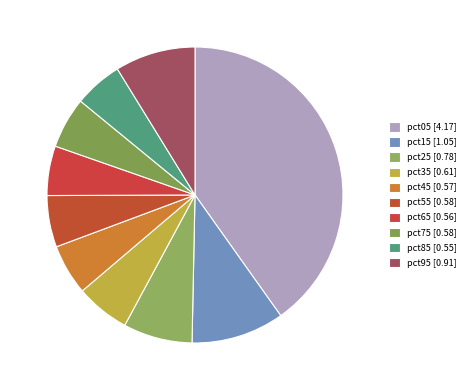

True or false: pct35 accounts for 18% of the total.

False